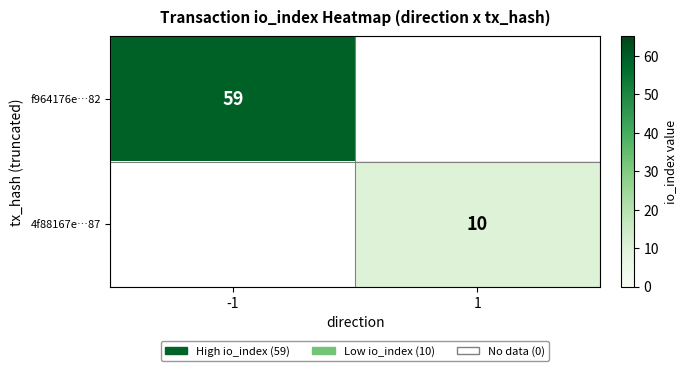

Which has a higher value, -1 or 1?

-1